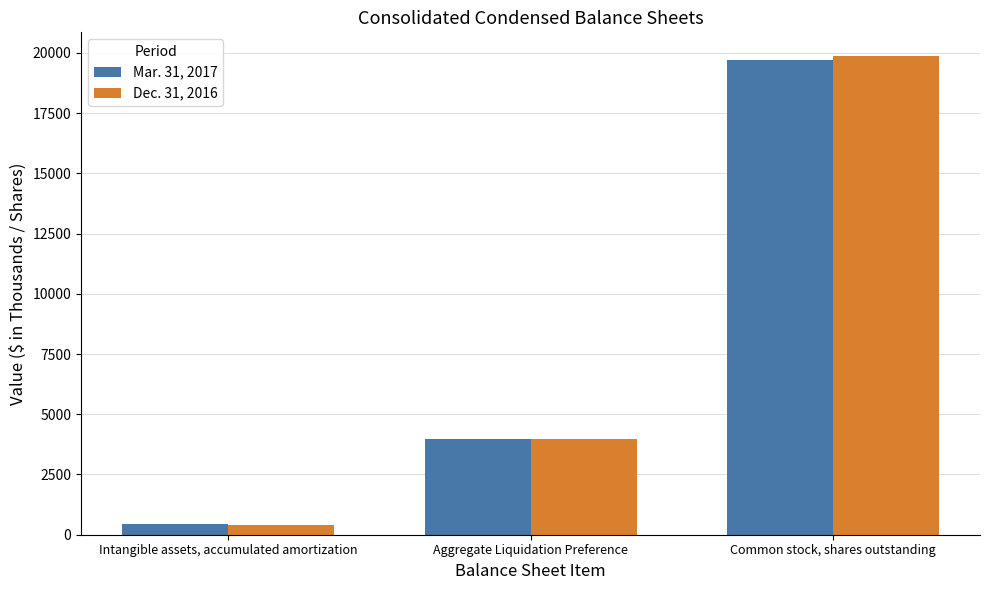

How many data points does each series have?

3